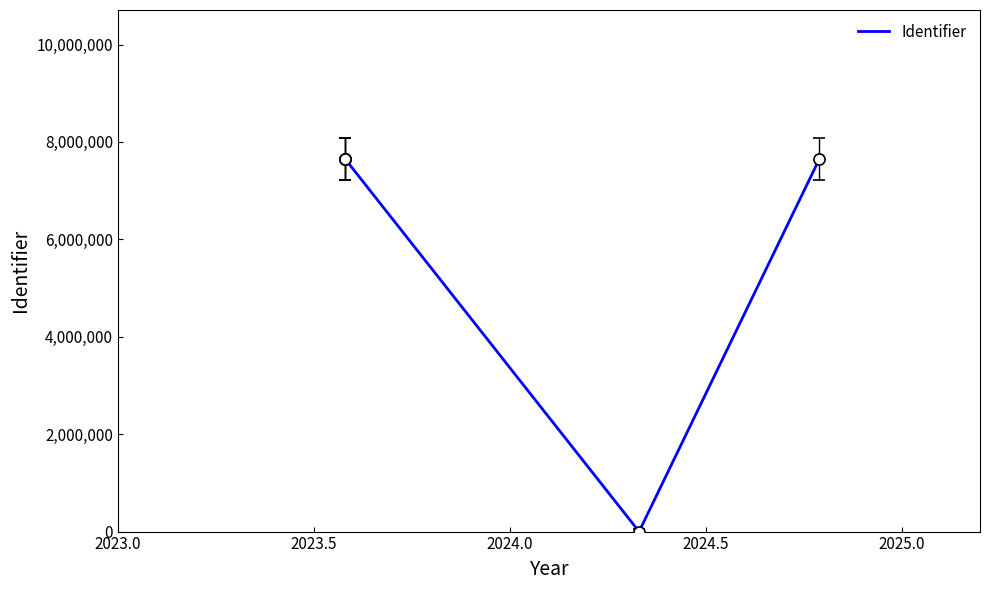

How many values exceed 7649390?

2